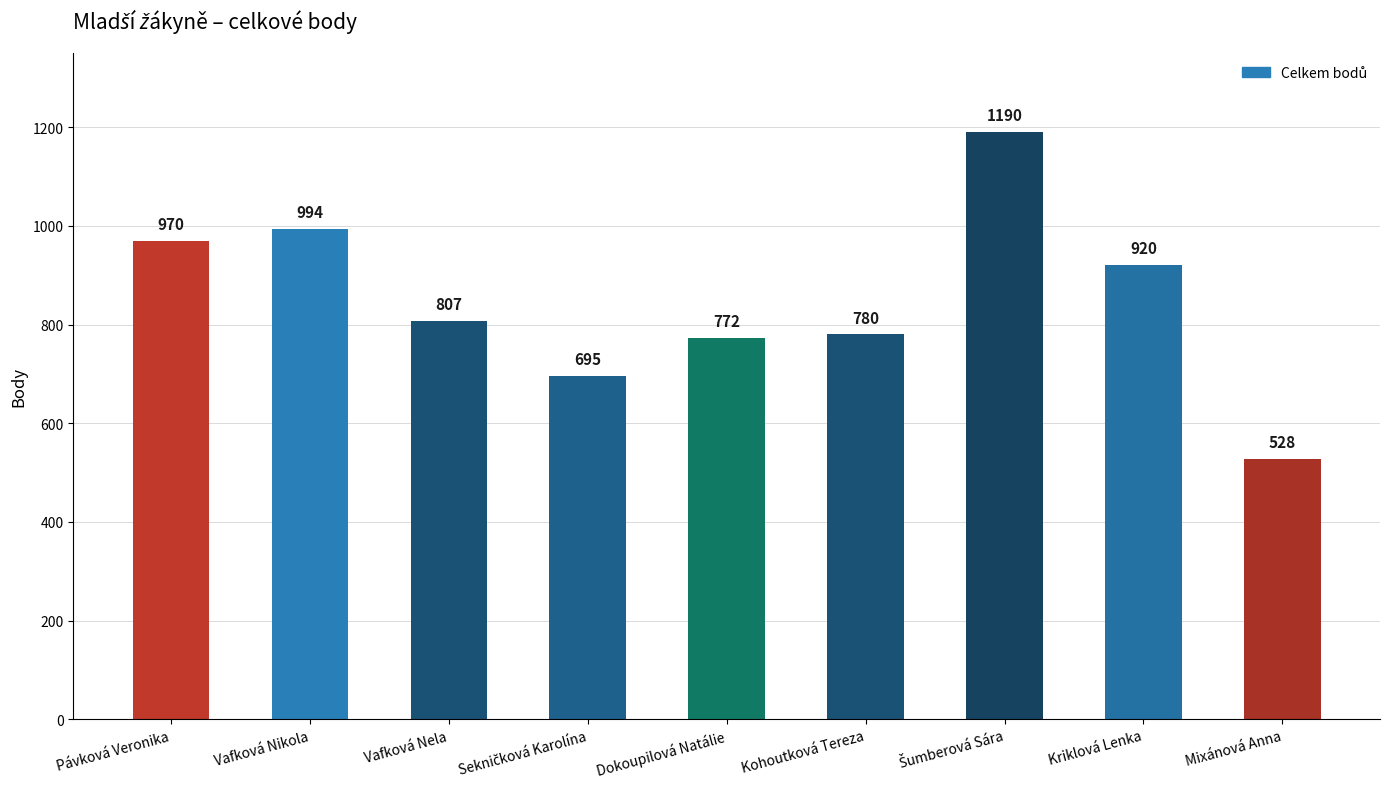

How many values are below 807?

4